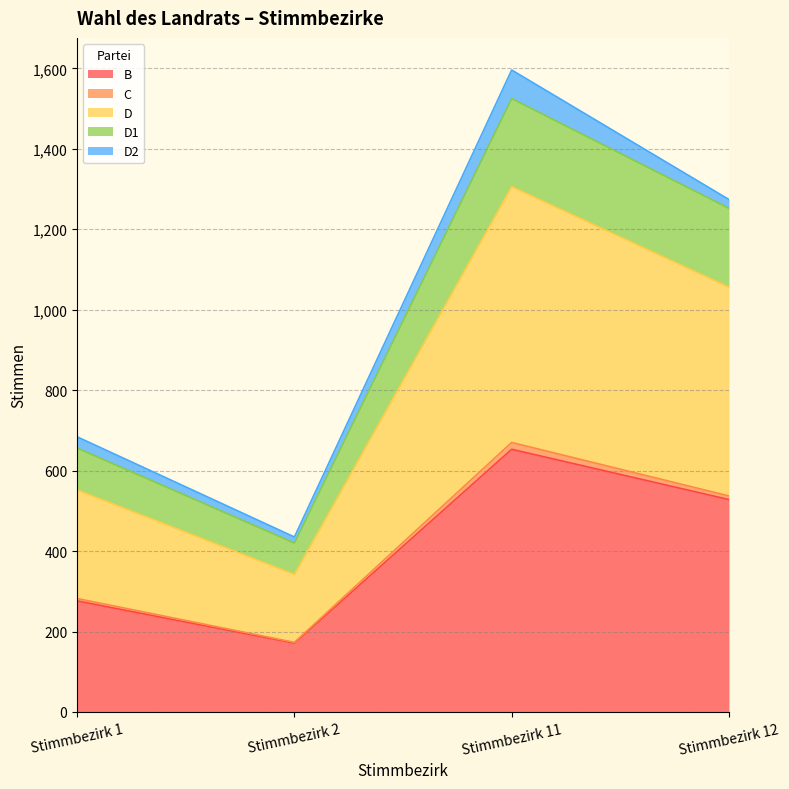

At which label does B reach its minimum?

Stimmbezirk 2